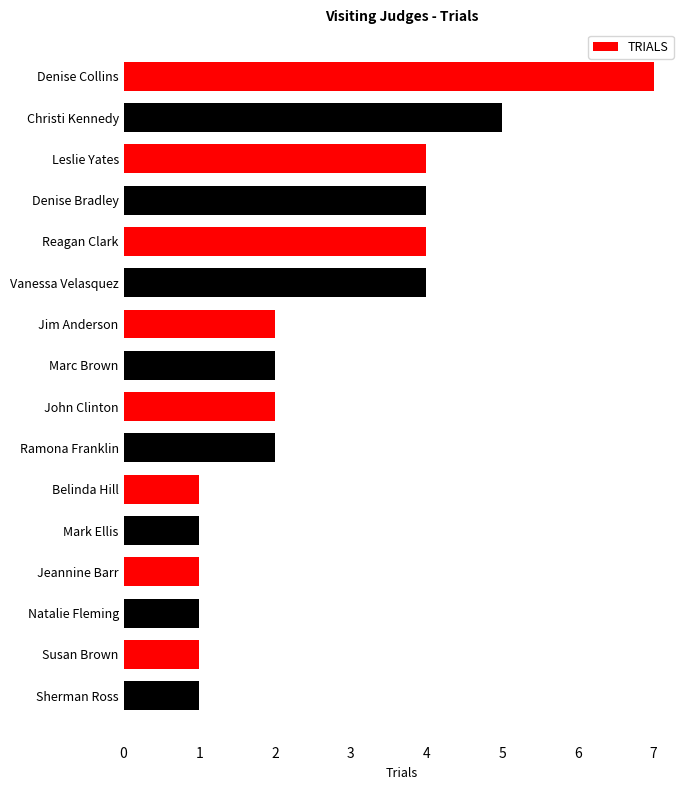

Is it true that the value at Mark Ellis is 2?

False